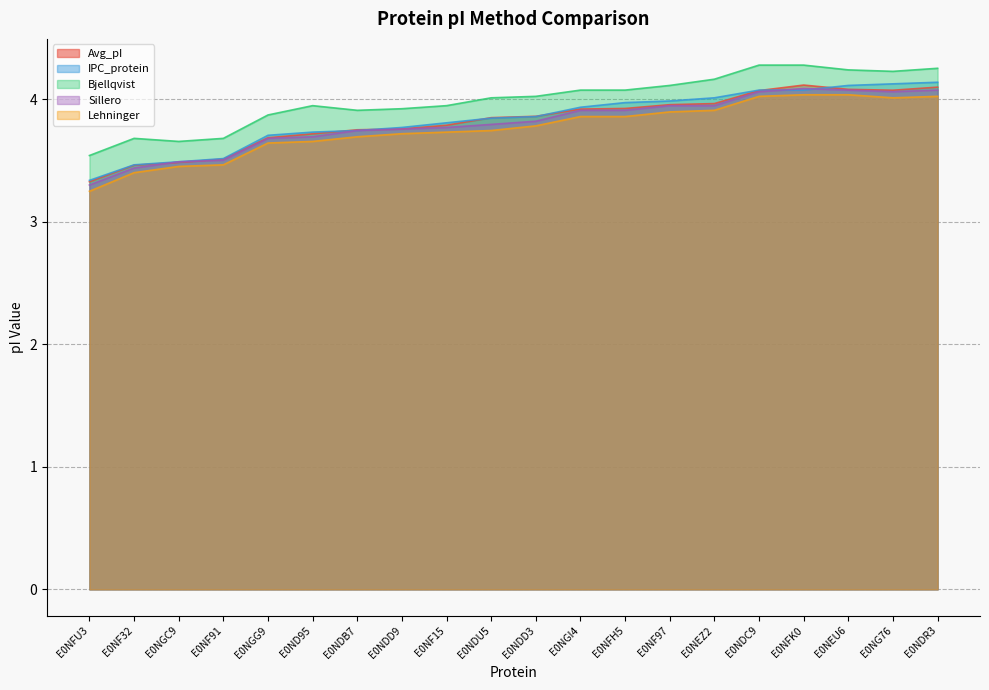

True or false: Bjellqvist and Lehninger intersect in this chart.

False